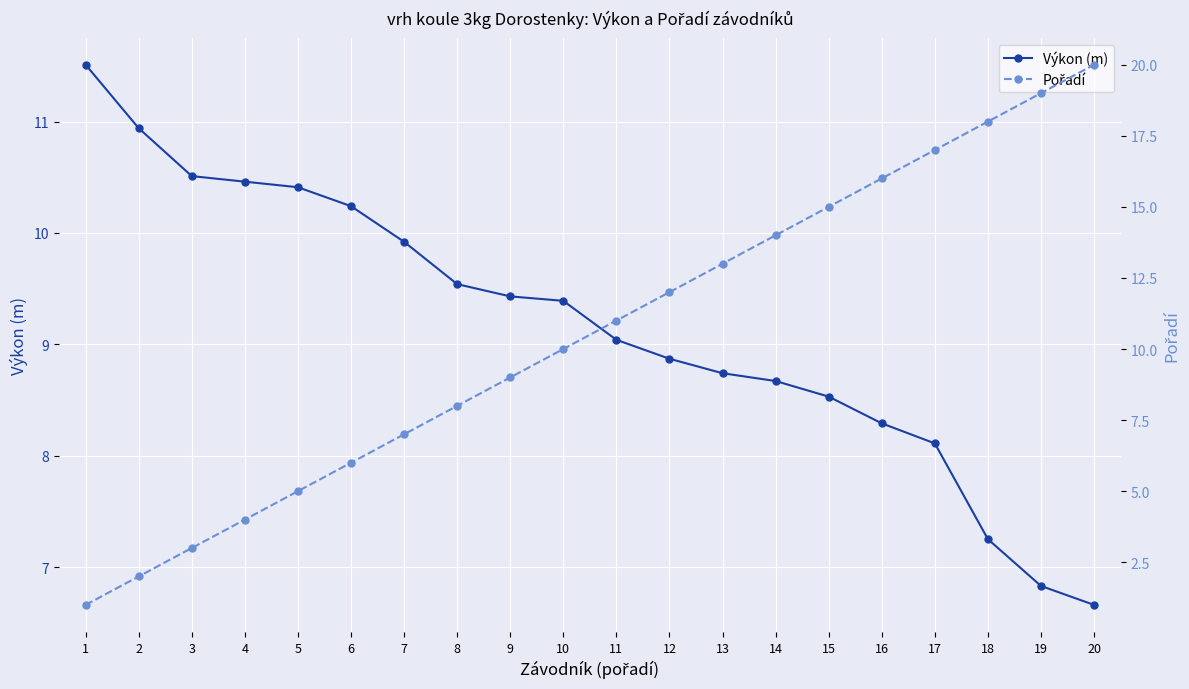

What is the difference between the second highest and second lowest values in the Pořadí series?

17.0